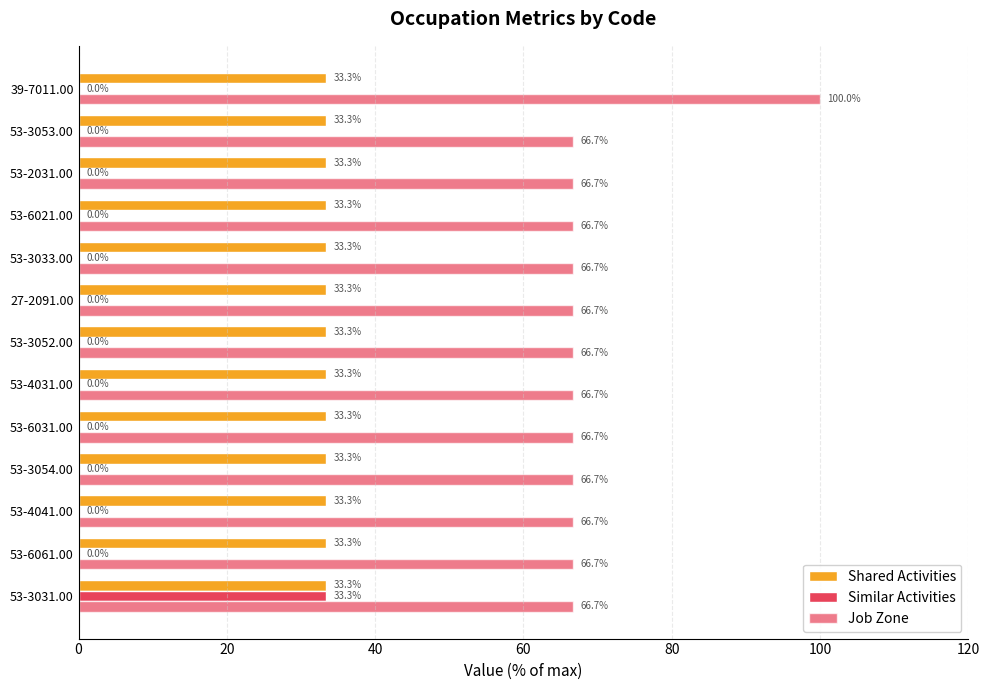

Reading left to right, transcribe all the data shown in this chart.

Shared Activities: 0.2	0.2	0.2	0.2	0.2	0.2	0.2	0.2	0.2	0.2	0.2	0.2	0.2
Similar Activities: 33.3	0.0	0.0	0.0	0.0	0.0	0.0	0.0	0.0	0.0	0.0	0.0	0.0
Job Zone: 66.7	66.7	66.7	66.7	66.7	66.7	66.7	66.7	66.7	66.7	66.7	66.7	100.0